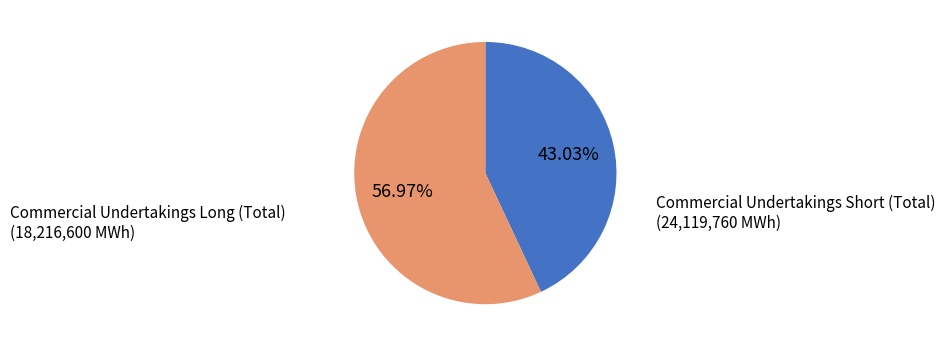

How many segments does this pie chart have?

2